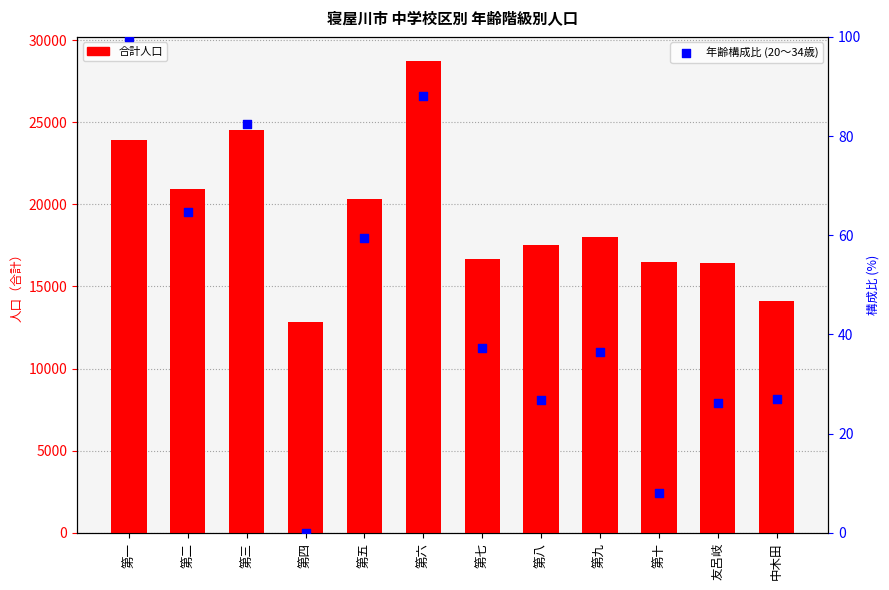

Is the value of 年齢構成比 (20～34歳) at 第二 greater than the value of 合計人口 at 第一?

No